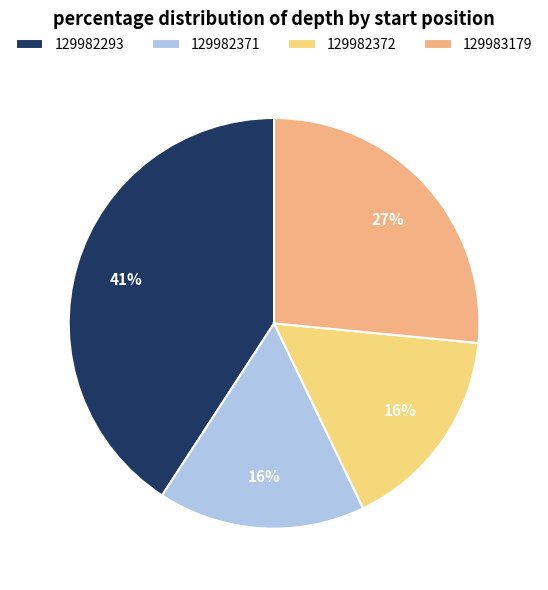

Which slice is the largest?

129982293